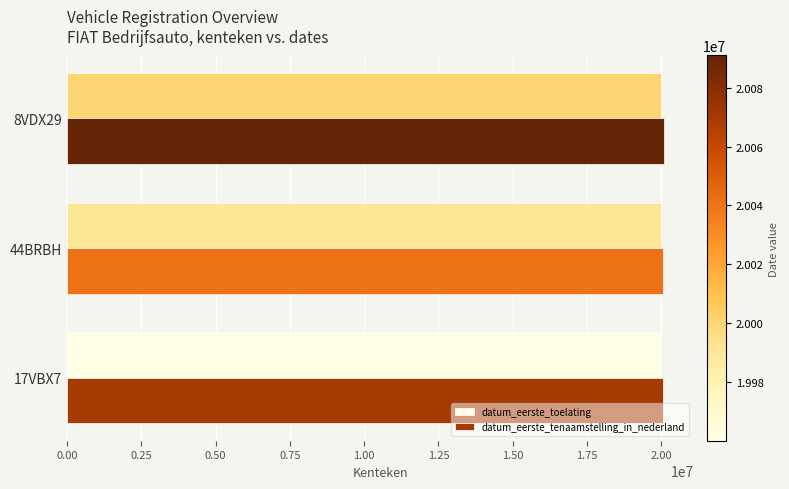

What is the sum of all datum_eerste_tenaamstelling_in_nederland values?

60201933